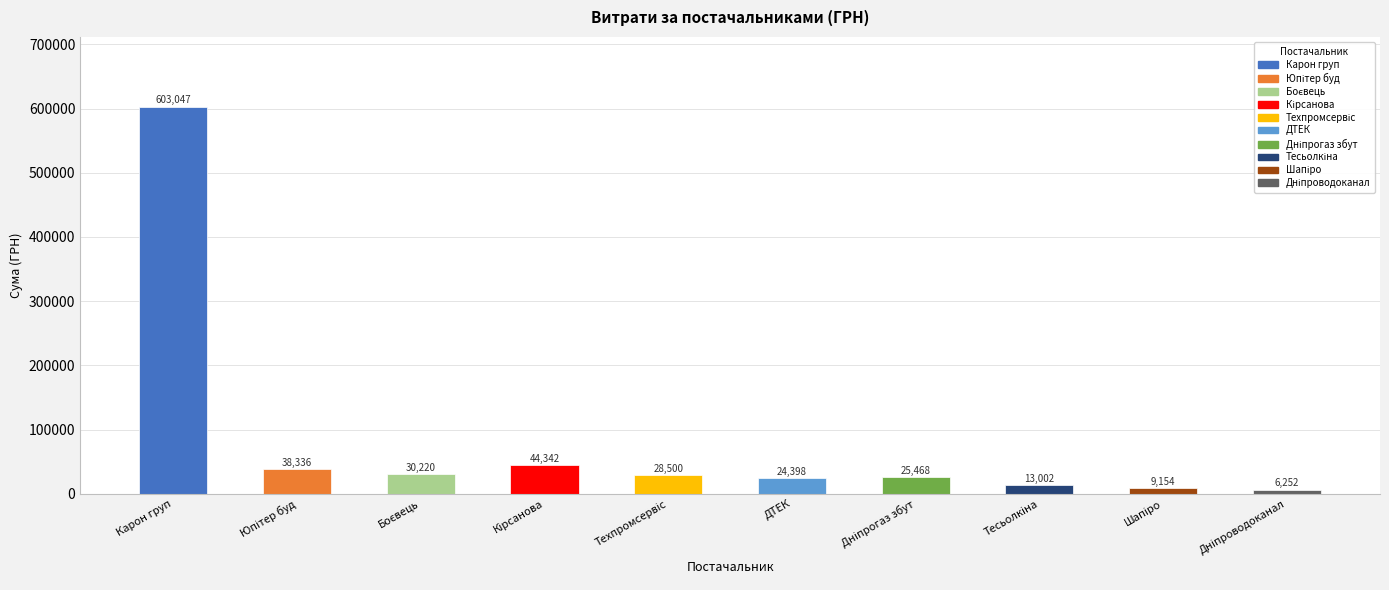

Read the value at ДТЕК.

24398.0